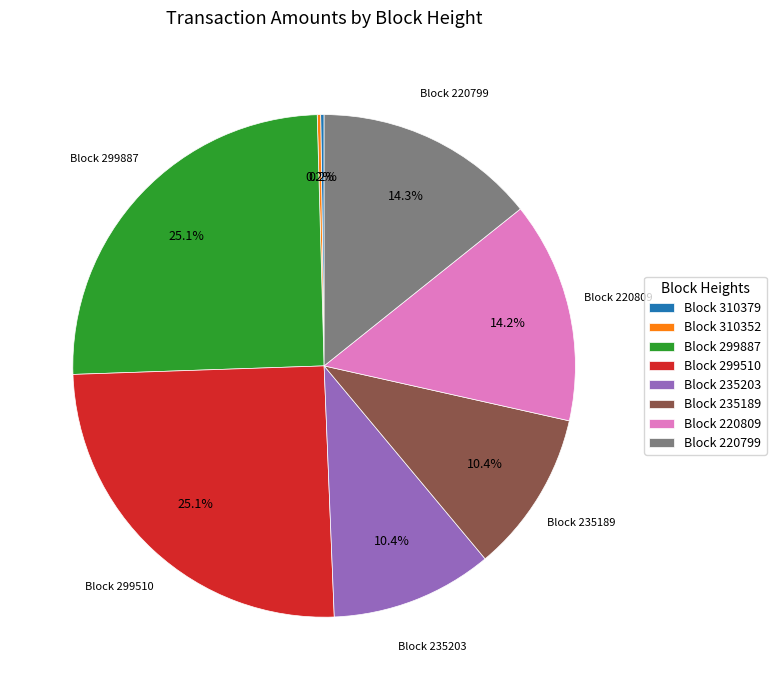

What portion of the pie excludes Block 220809?

85.8%